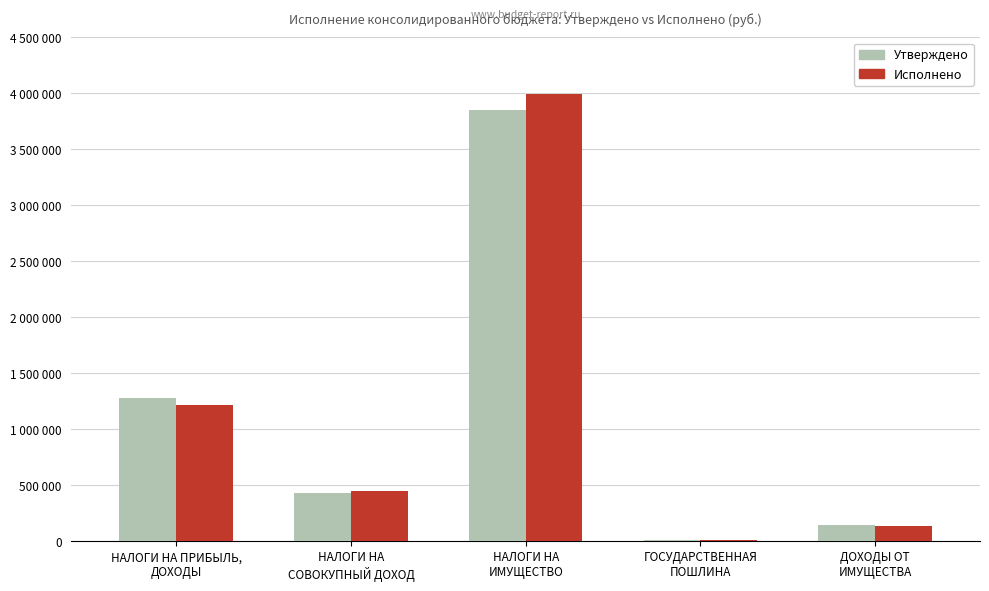

Where is Исполнено nearest to the value 2000145?

НАЛОГИ НА ПРИБЫЛЬ,
ДОХОДЫ